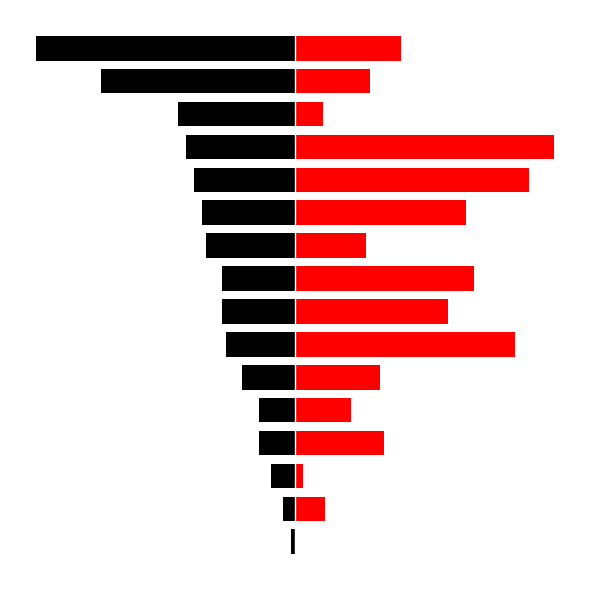

What is the greatest value displayed?

64.0